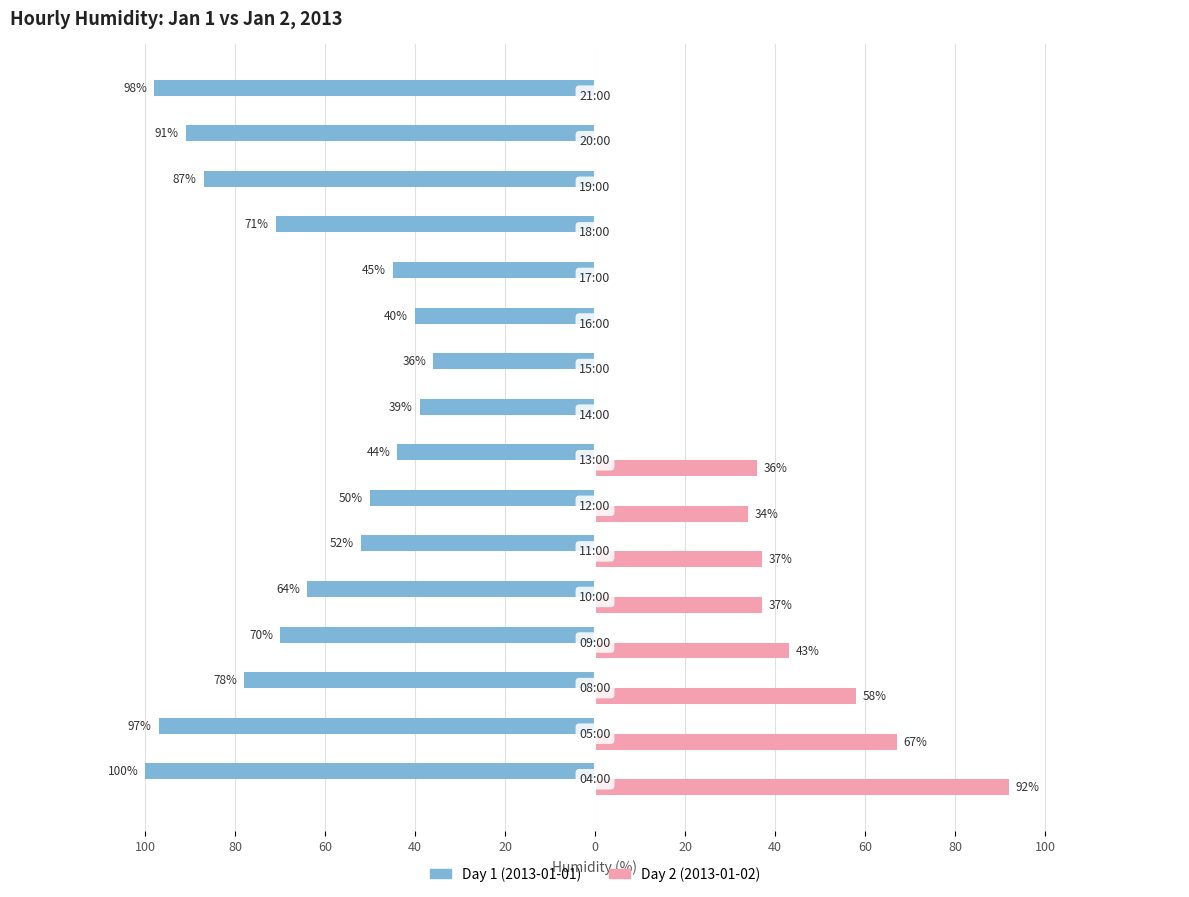

What are all the series names shown in the legend?

Day 1 (2013-01-01), Day 2 (2013-01-02)